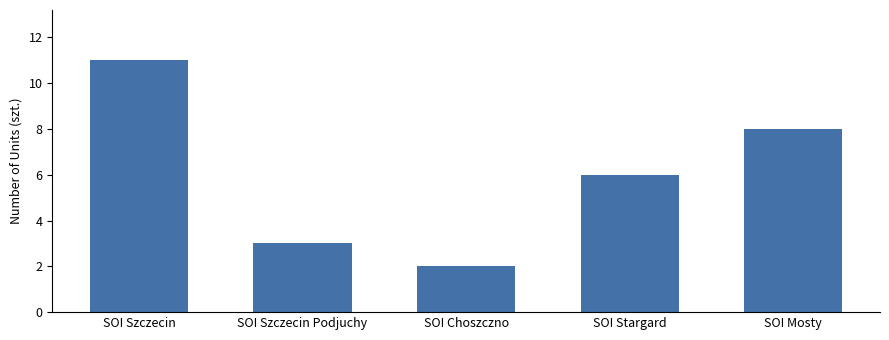

Reading right to left, what are all the values shown in this chart?

SOI Mosty=8	SOI Stargard=6	SOI Choszczno=2	SOI Szczecin Podjuchy=3	SOI Szczecin=11